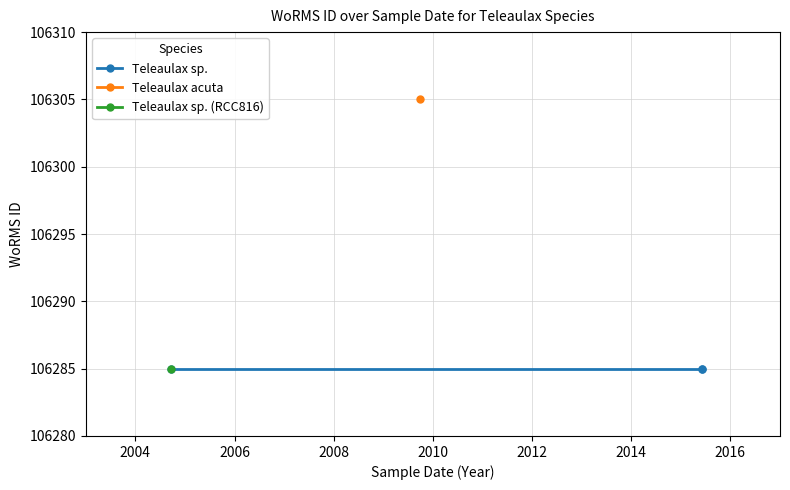

True or false: the data shows 50439 at 2015-06-03.

False